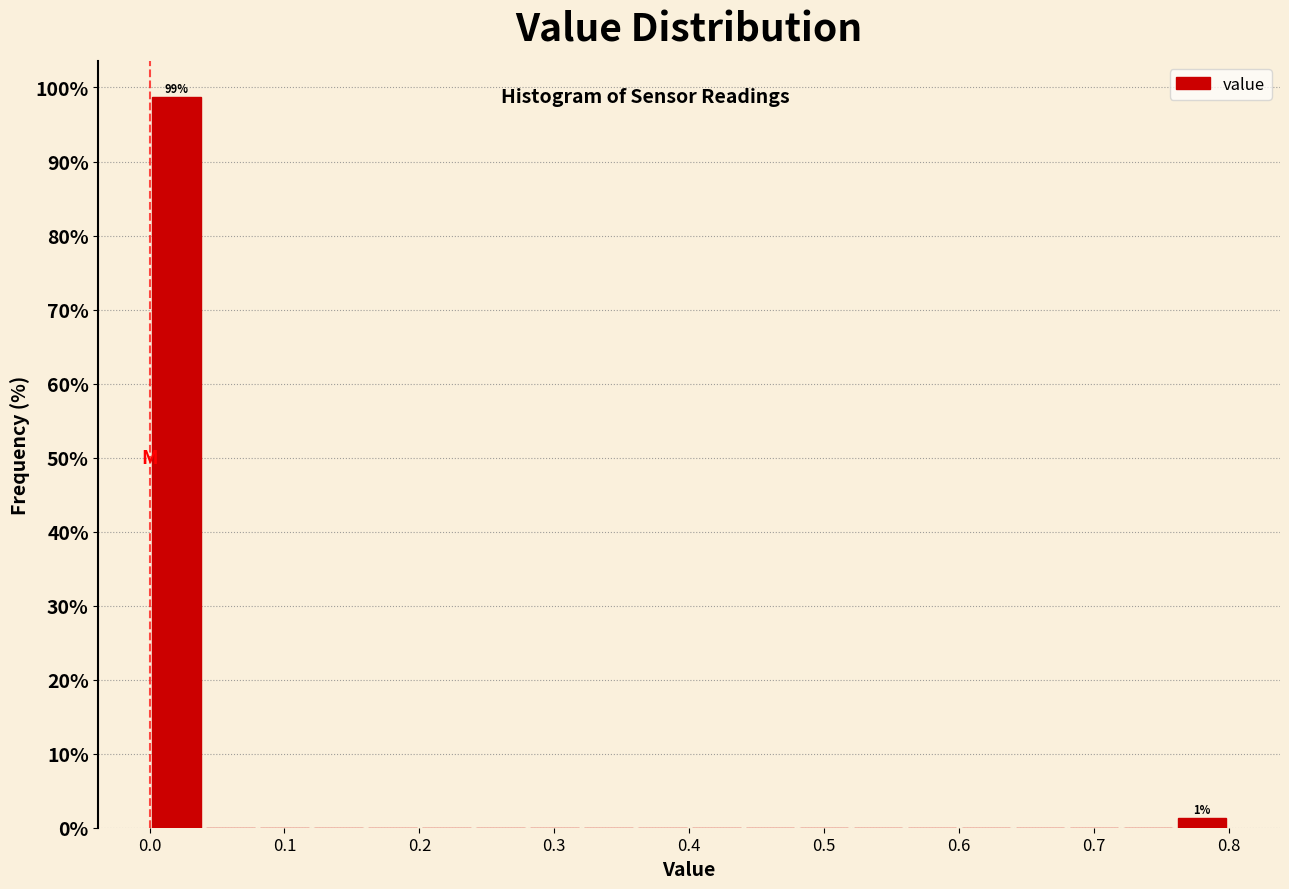

Over which range of the x-axis is the bar tallest?

0.00 to 0.04